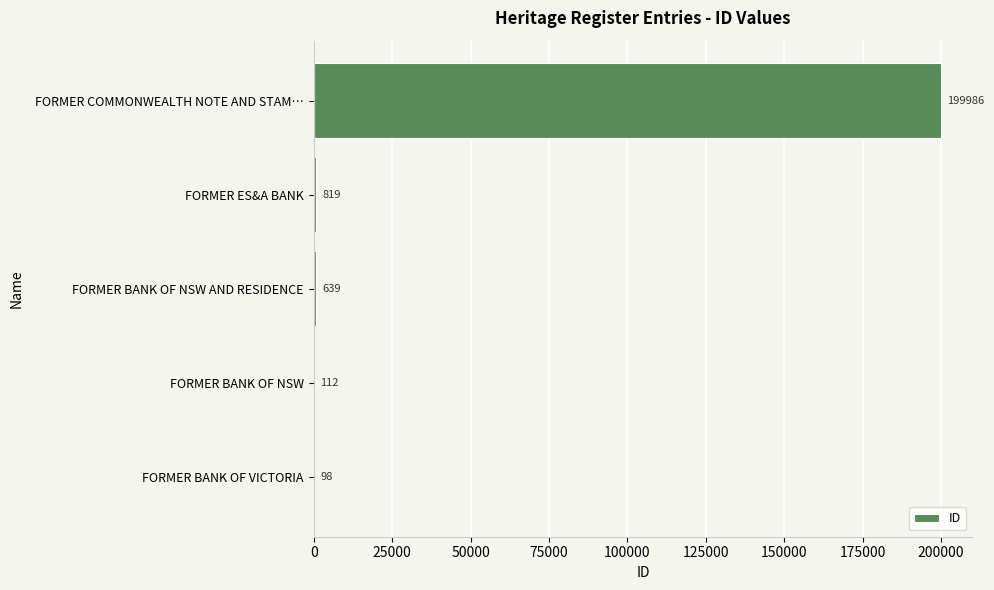

The value at FORMER BANK OF NSW is 112. True or false?

True